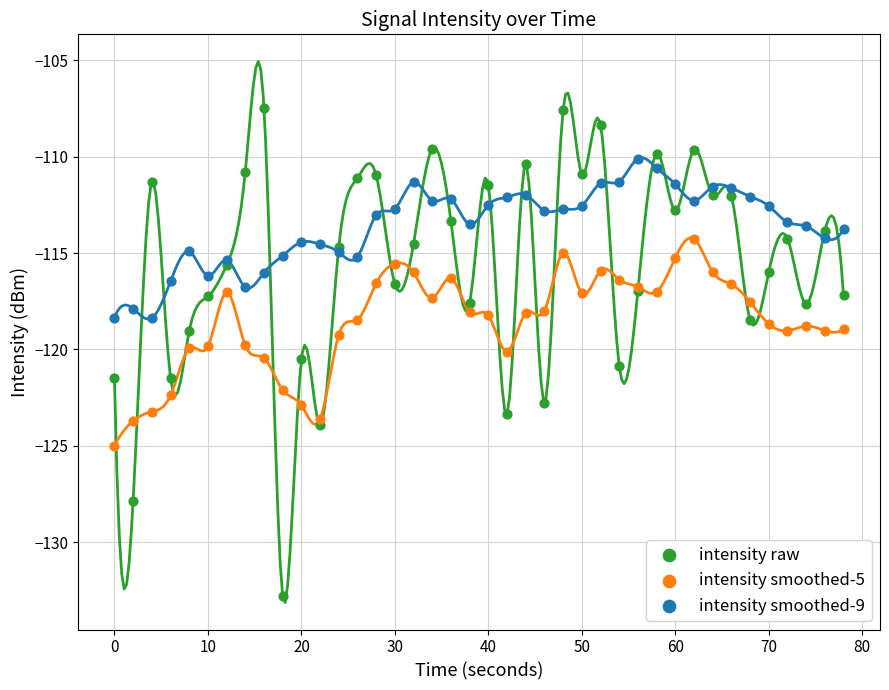

What are all the series names shown in the legend?

intensity raw, intensity smoothed-5, intensity smoothed-9